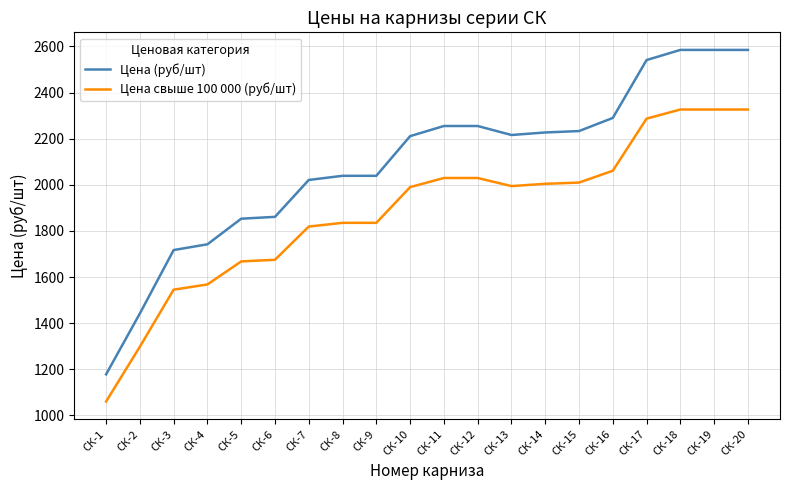

What is the minimum value for Цена (руб/шт)?

1178.0